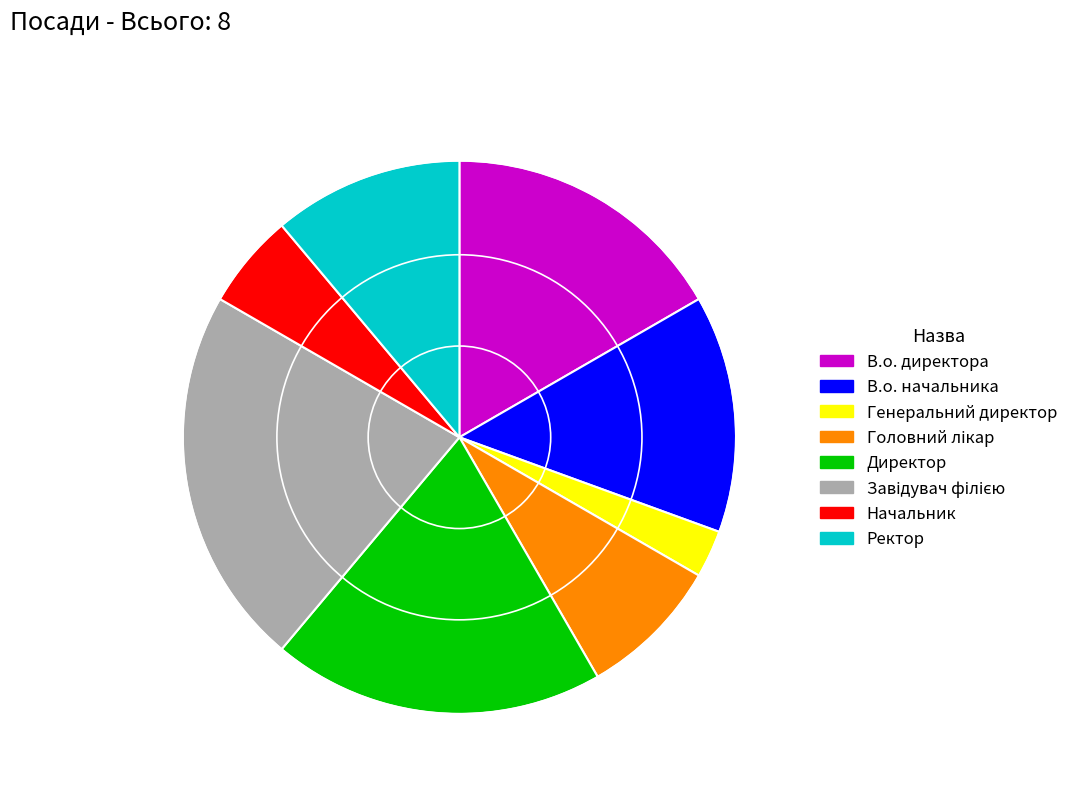

Which category has the smallest portion of the pie?

Генеральний директор